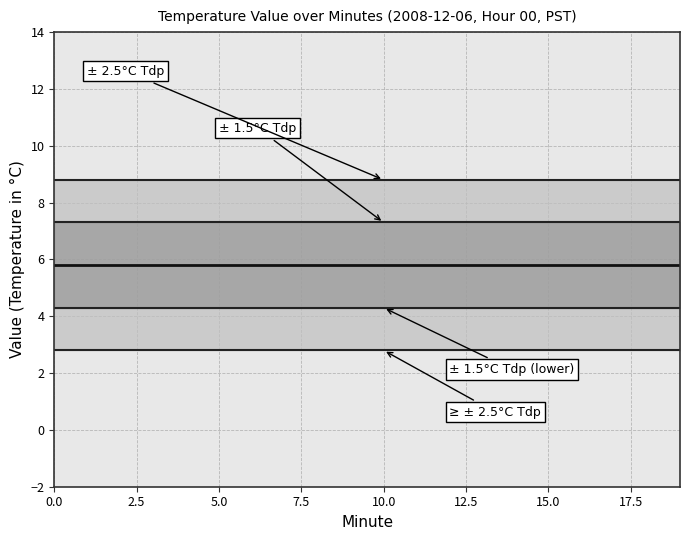

List the series in order of their peak value, lowest first.

± 2.5°C Tdp (lower), ± 1.5°C Tdp (lower), Value (5.80°C), ± 1.5°C Tdp (upper), ± 2.5°C Tdp (upper)